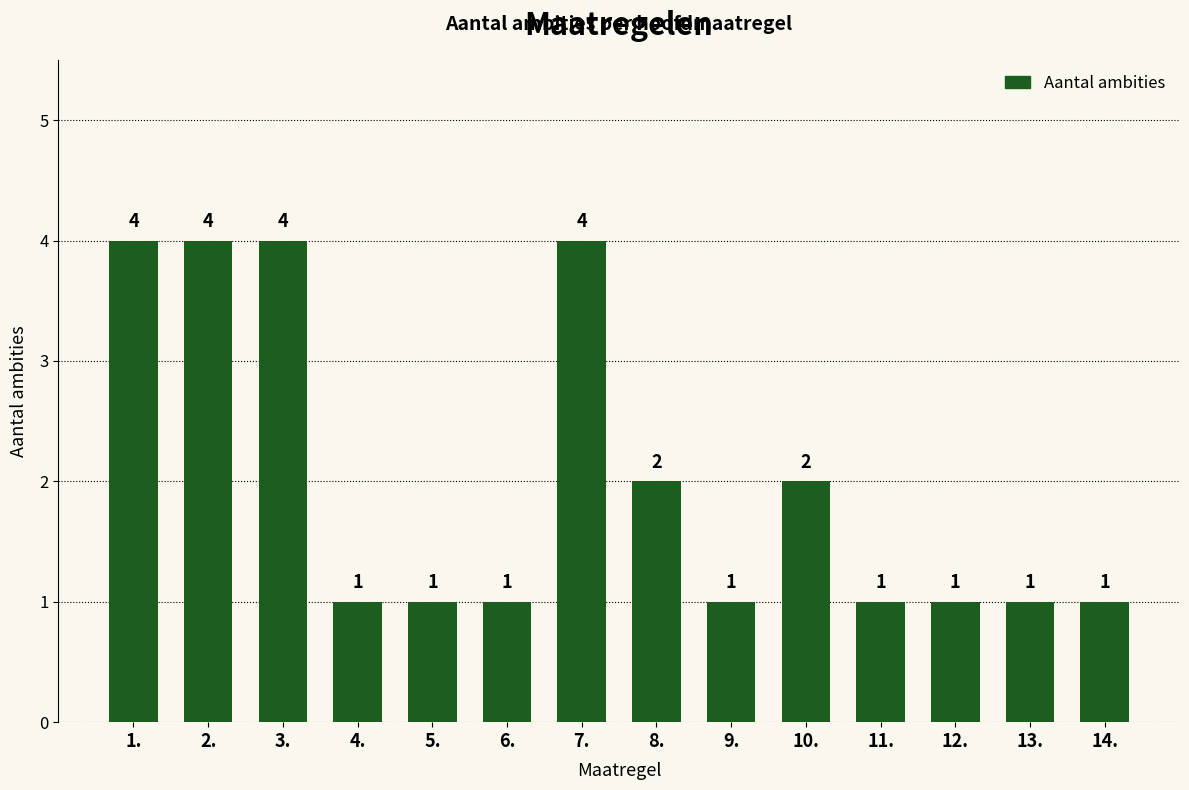

What is the sum of the values at 9. and 12.?

2